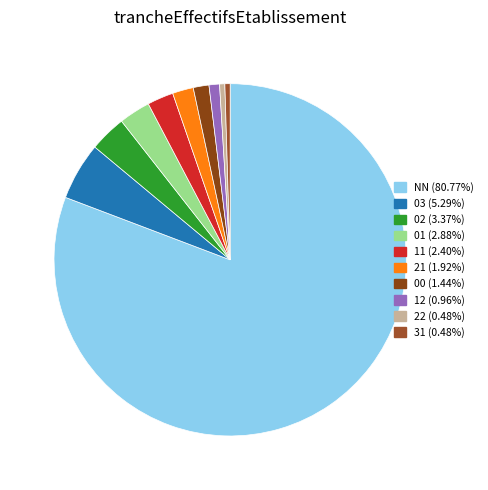

Approximately how many times larger is the value at 22 compared to 02?

0.1